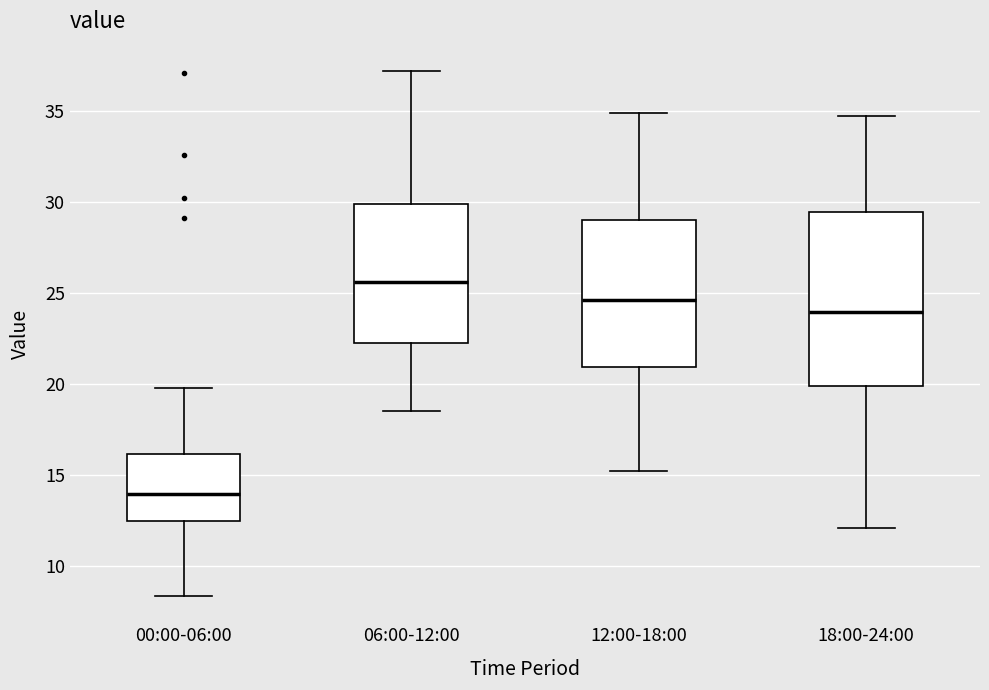

Where is the upper edge of the box for 00:00-06:00 on the y-axis? The values are not printed on the chart, so give them approximately, as read against the axis.

16.0